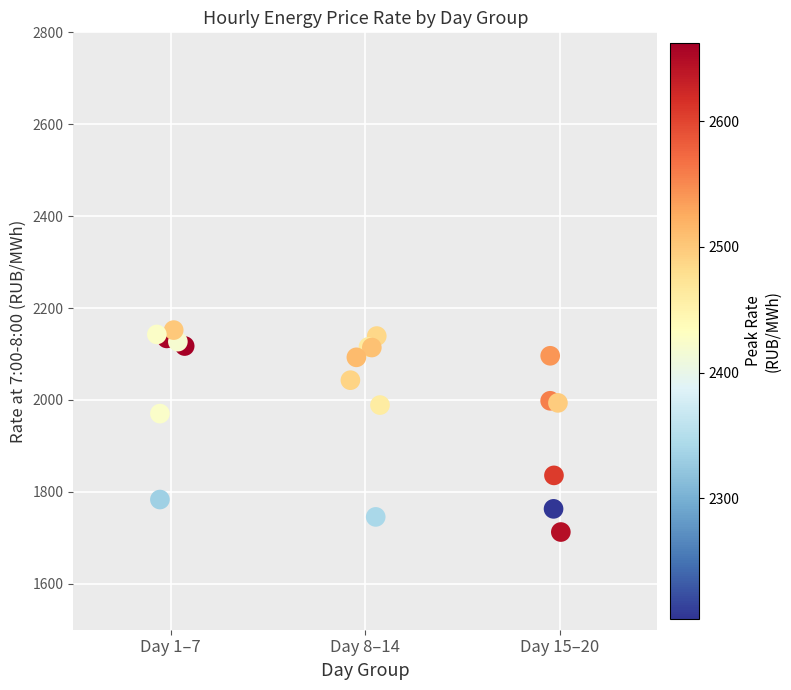

What Y value in the scatter plot is closest to 1932?

1970.3